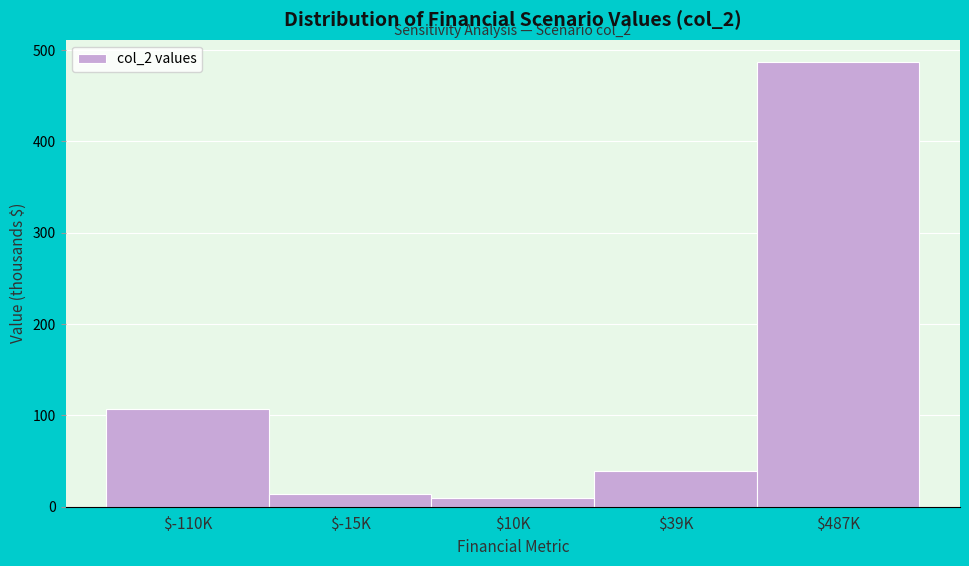

Reading right to left, extract all data points from this chart.

486.9	39.0	10.0	13.4	107.5